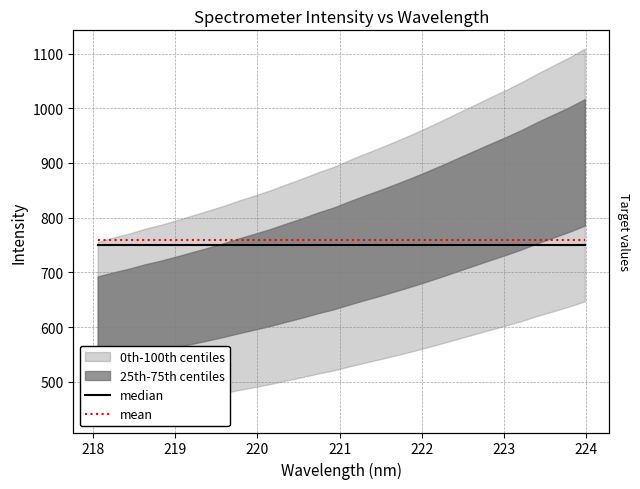

Is it true that mean equals 1304.6 at 222?

False